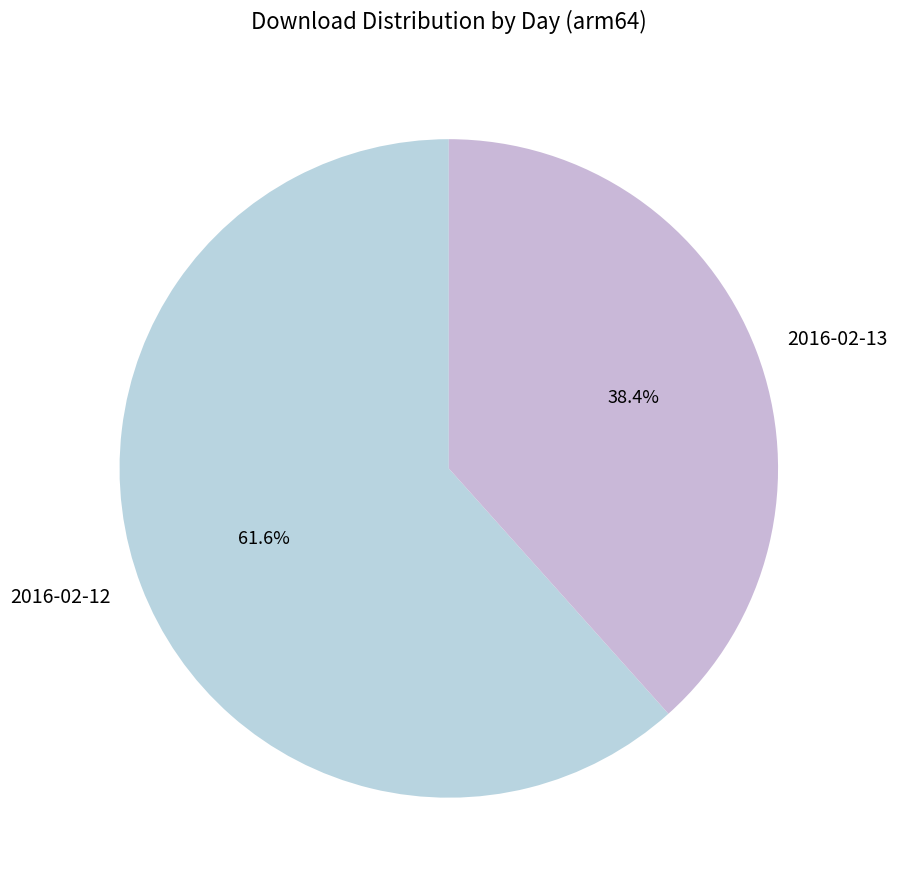

Which slice is the largest?

2016-02-12